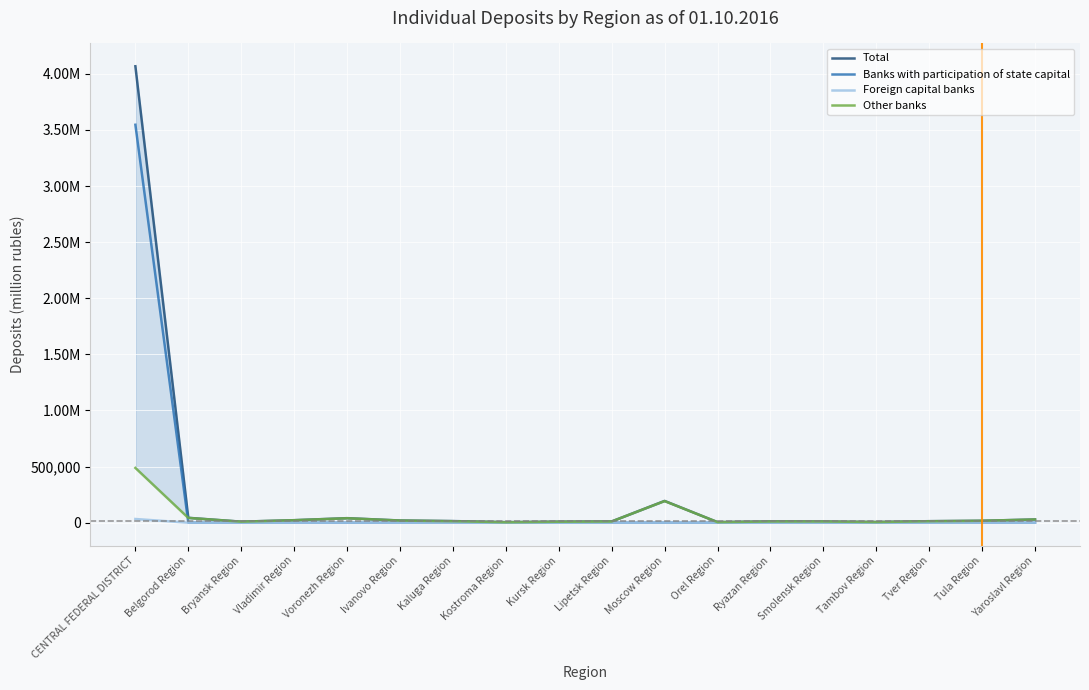

At which category is the sum across all series the highest?

CENTRAL FEDERAL DISTRICT